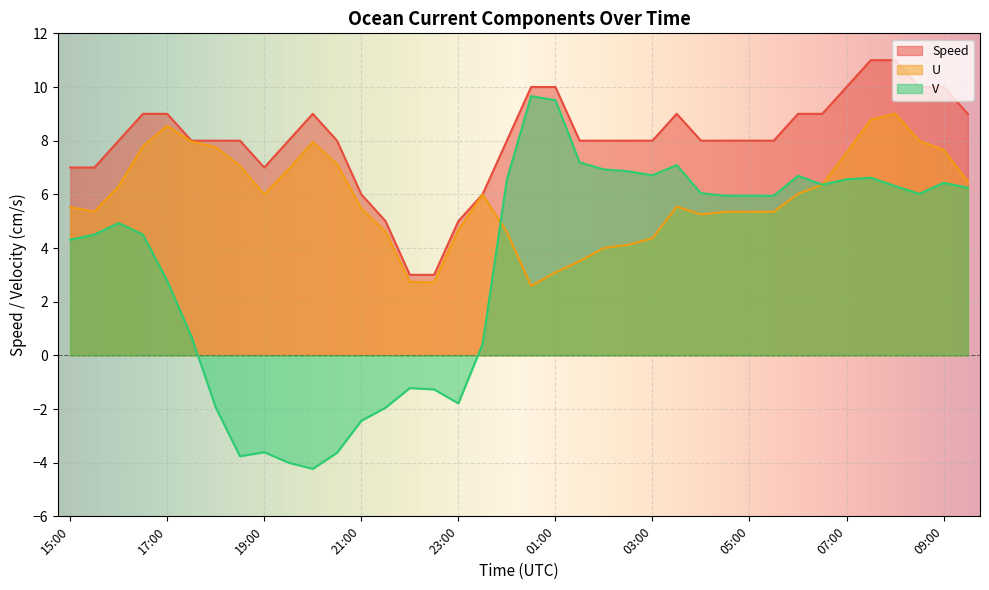

How many values in V are below zero?

11